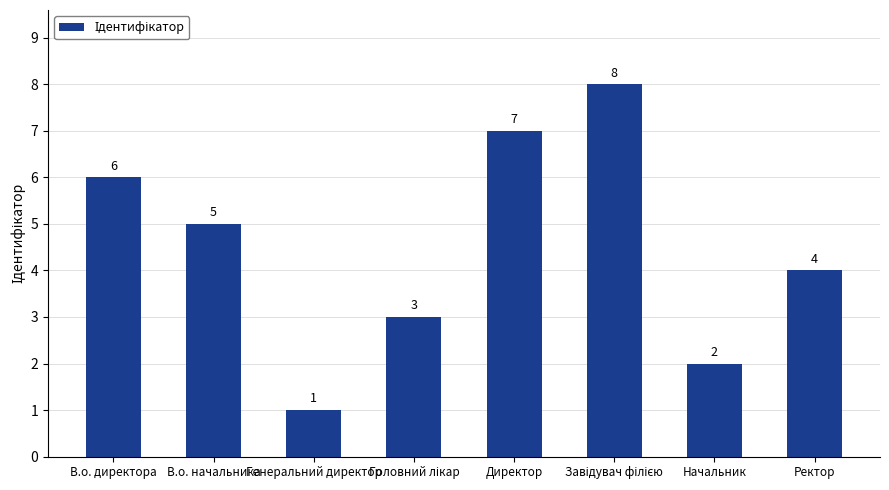

What is the difference between the second highest and second lowest values?

5